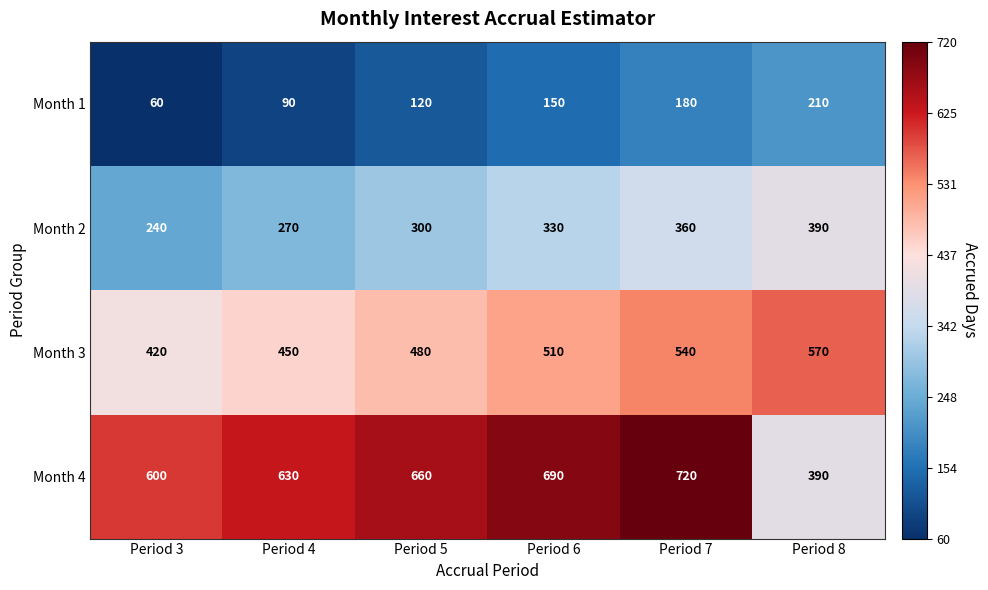

What is the difference between the maximum and minimum values in the Month 3 series?

150